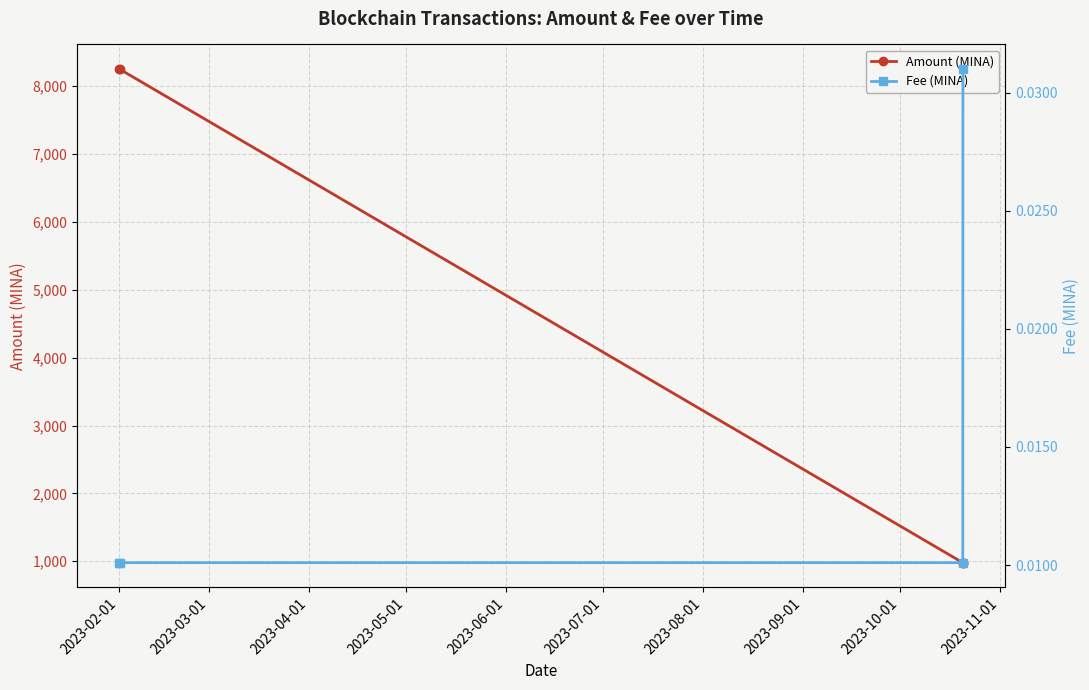

Which series has the largest total across all categories?

Amount (MINA)